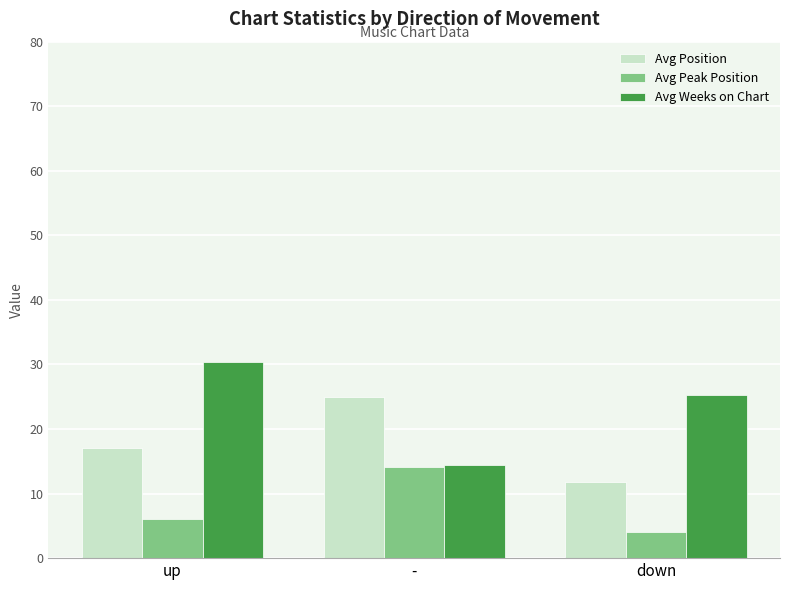

How many groups of bars are there?

3